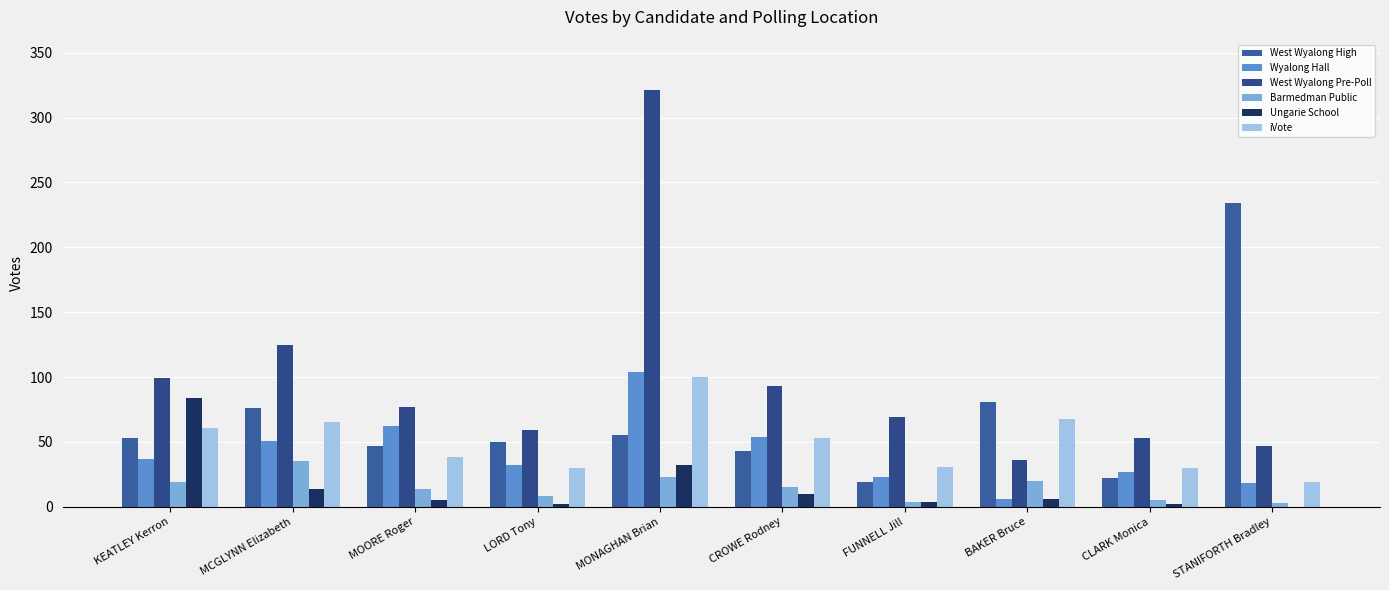

How many groups of bars are there?

10